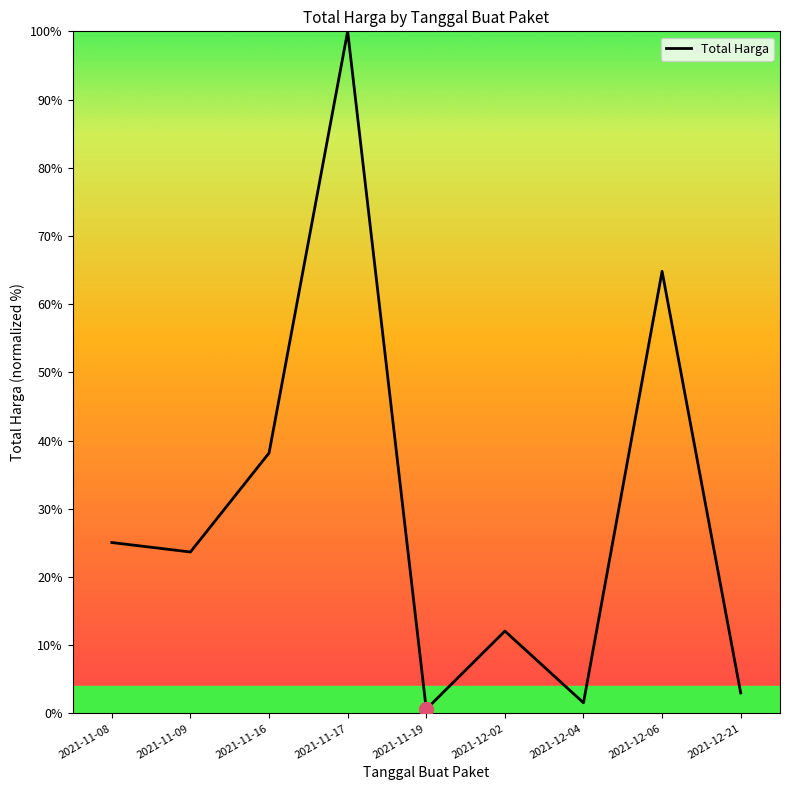

Reading left to right, list all the values displayed in this chart.

25.1	23.7	38.2	100.0	0.6	12.1	1.6	64.8	3.0